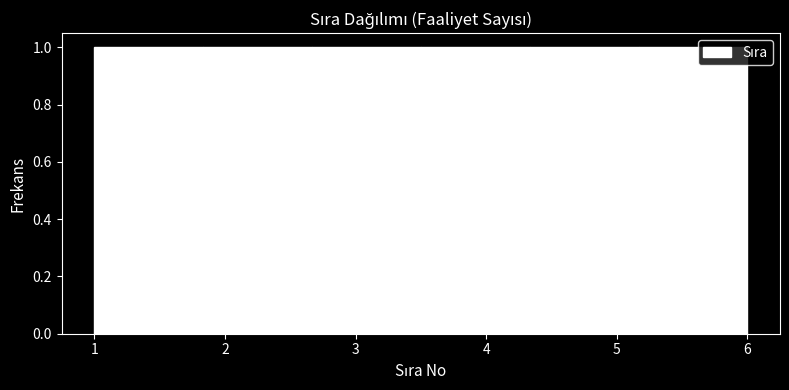

How tall is the bar that spans 5.2 to 6.0 on the x-axis? Neither the bar edges nor the heights are printed on the chart, so give them approximately, as read against the axes.

1